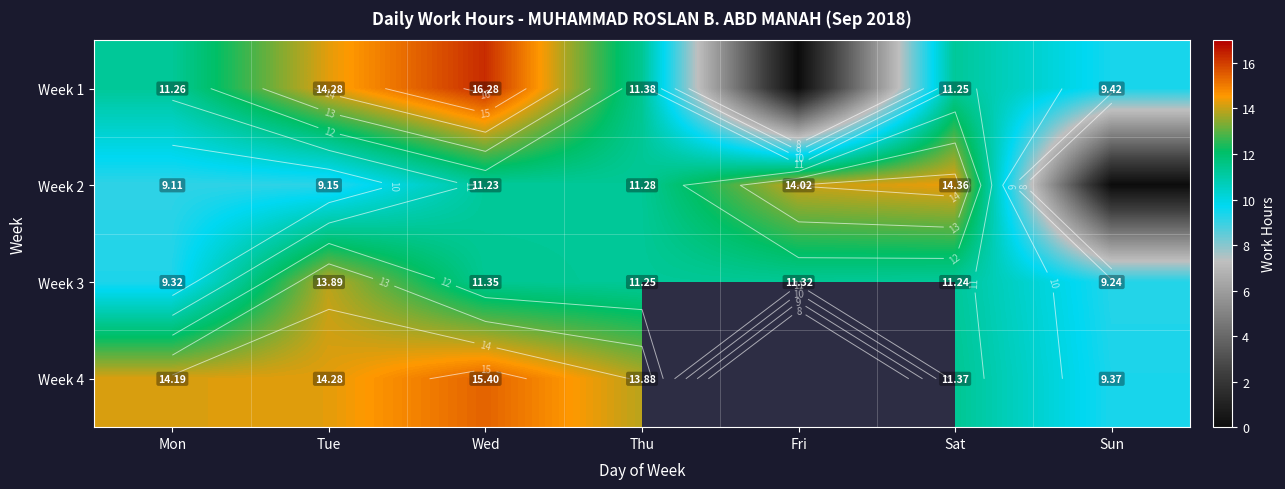

What is the difference between the highest and lowest values at Sat?

3.1